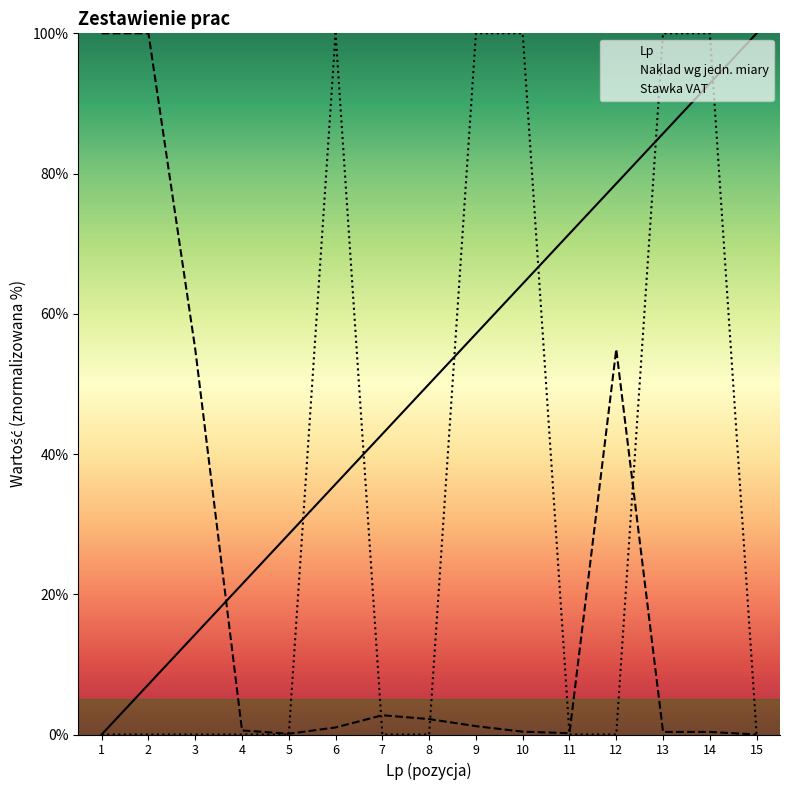

Reading left to right, list all the values displayed in this chart.

Lp: 0.0	7.1	14.3	21.4	28.6	35.7	42.9	50.0	57.1	64.3	71.4	78.6	85.7	92.9	100.0
Naklad wg jedn. miary: 100.0	100.0	55.0	0.6	0.1	1.0	2.7	2.2	1.2	0.4	0.2	54.9	0.4	0.4	0.0
Stawka VAT: 0.0	0.0	0.0	0.0	0.0	100.0	0.0	0.0	100.0	100.0	0.0	0.0	100.0	100.0	0.0